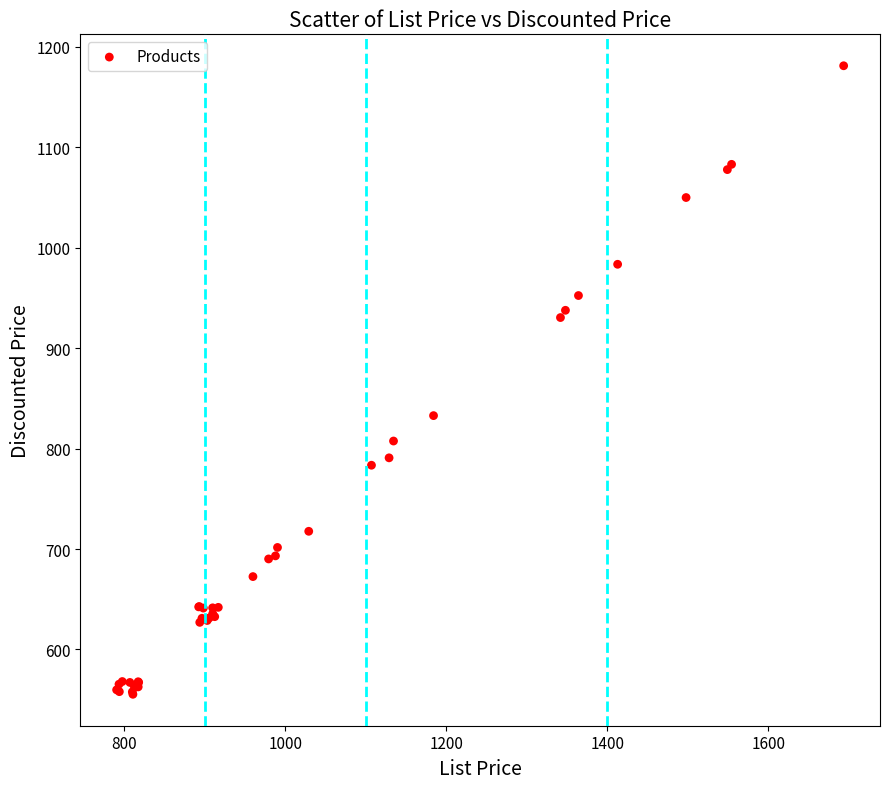

What Y value in the scatter plot is closest to 868?

832.8